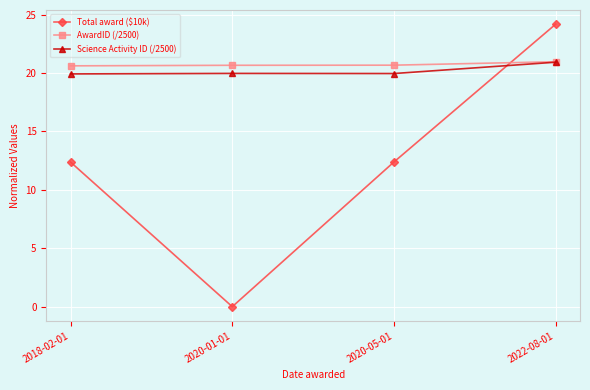

What is the highest value of the AwardID (/2500) series?

21.0